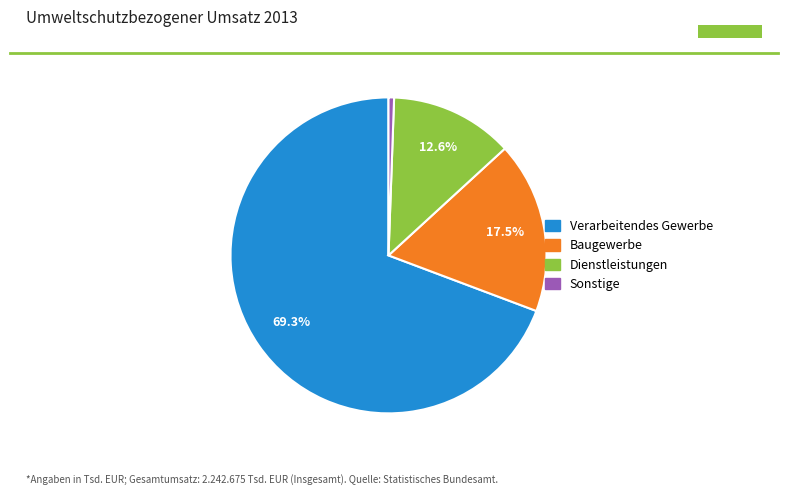

Is there any slice that represents more than half of the pie?

Yes